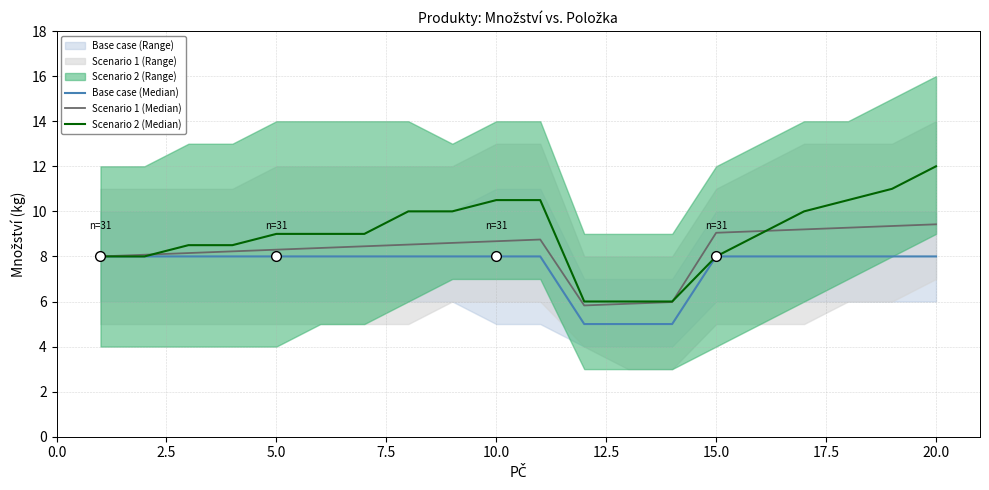

True or false: Base case (Median) and Scenario 1 (Median) intersect in this chart.

False